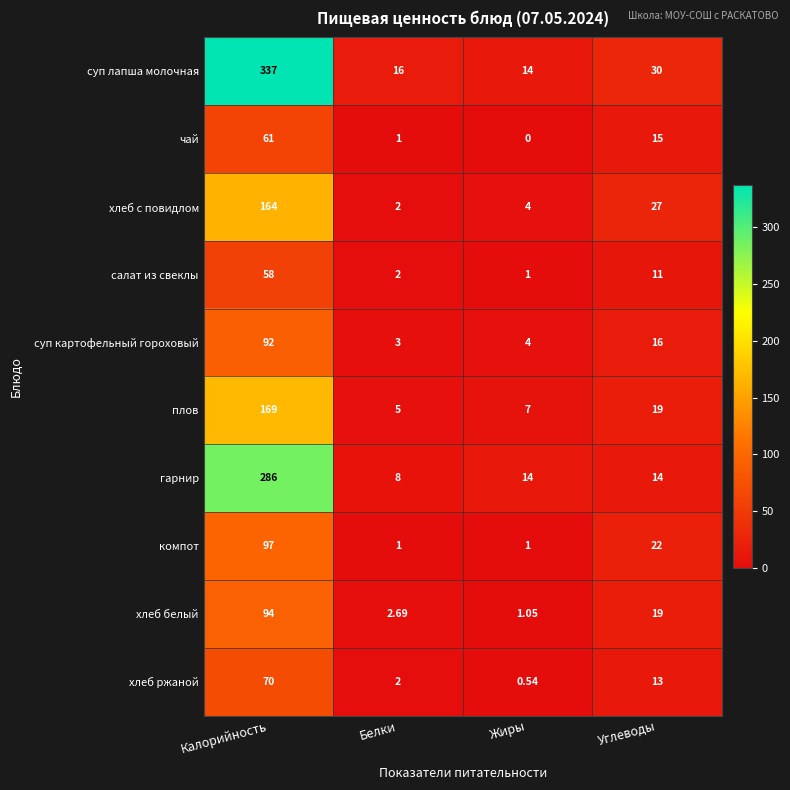

How many series are shown in this chart?

10